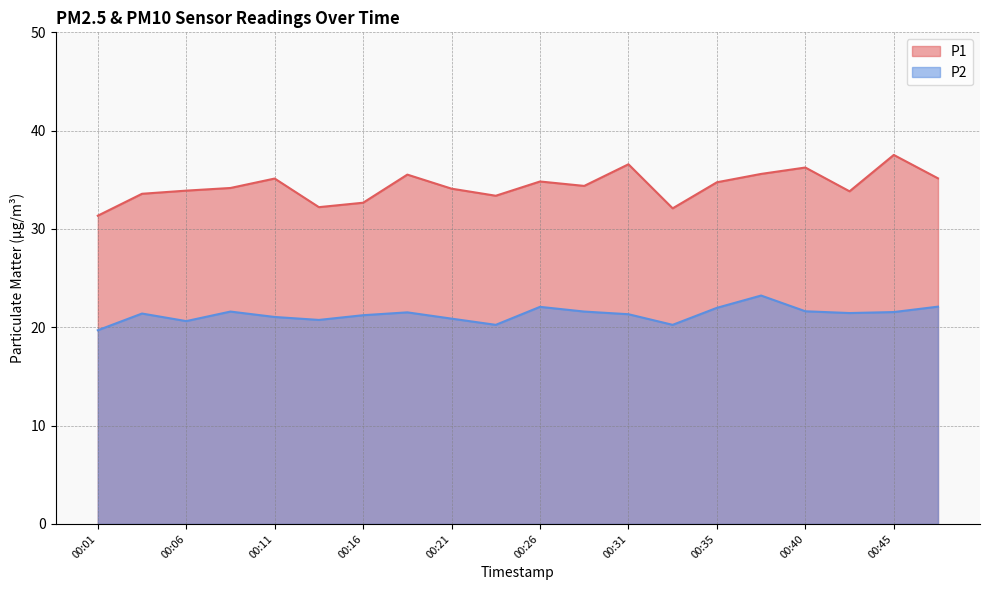

At which category does P1 reach its first local valley?

00:14